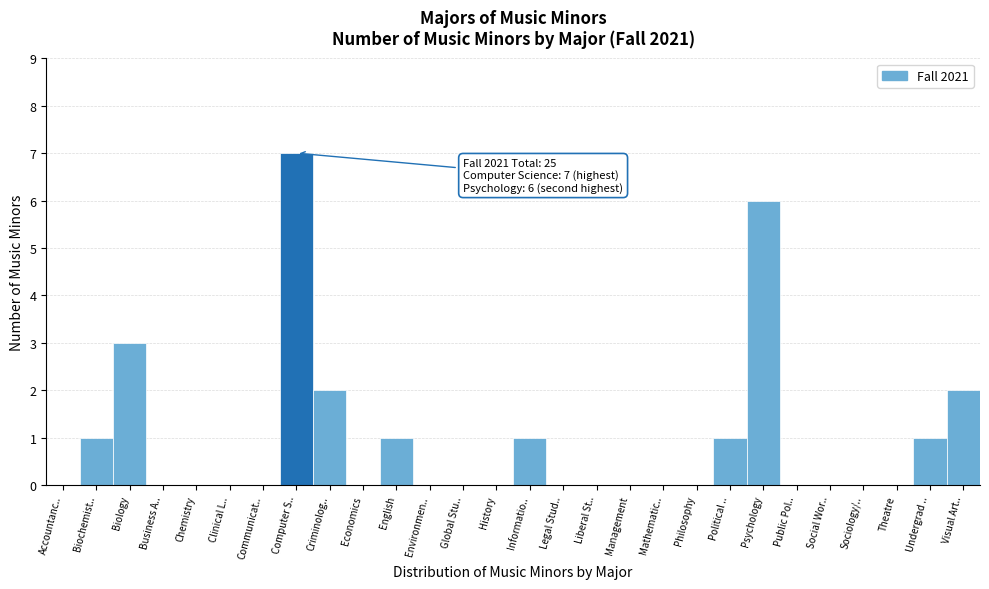

Reading right to left, extract all data points from this chart.

Visual Art..=2	Undergrad ..=1	Theatre=0	Sociology/..=0	Social Wor..=0	Public Pol..=0	Psychology=6	Political ..=1	Philosophy=0	Mathematic..=0	Management=0	Liberal St..=0	Legal Stud..=0	Informatio..=1	History=0	Global Stu..=0	Environmen..=0	English=1	Economics=0	Criminolog..=2	Computer S..=7	Communicat..=0	Clinical L..=0	Chemistry=0	Business A..=0	Biology=3	Biochemist..=1	Accountanc..=0